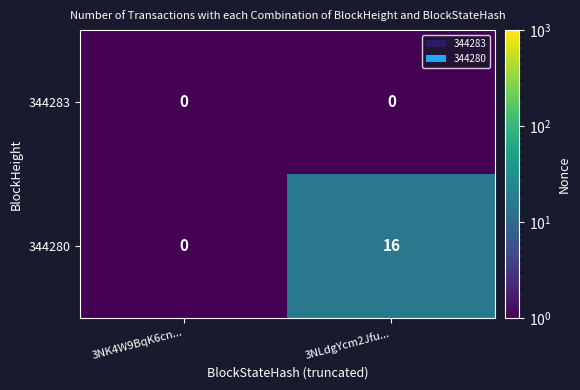

Reading left to right, what are all the values shown in this chart?

344283: 0	0
344280: 0	16